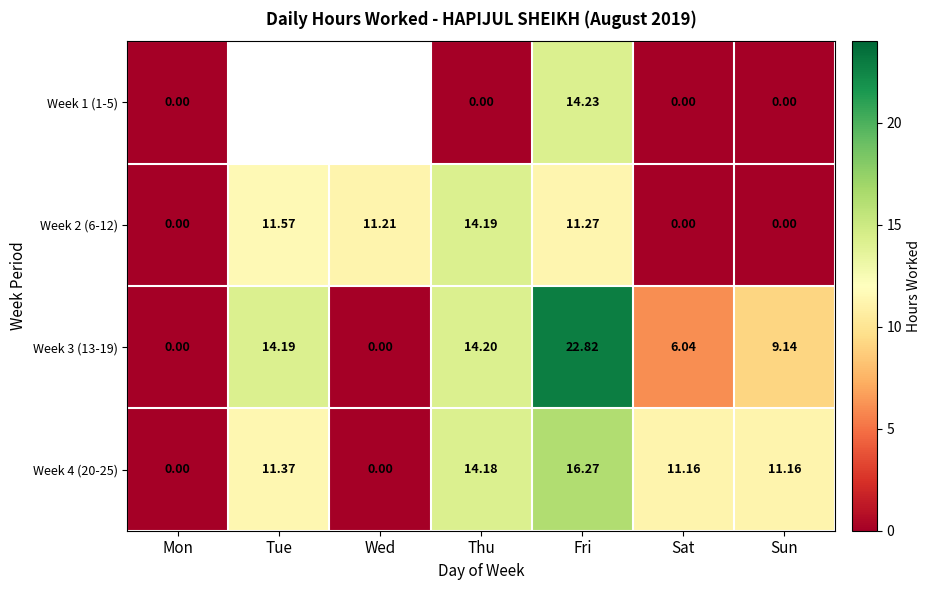

What is the difference between the maximum and minimum values in the Week 4 (20-25) series?

16.3